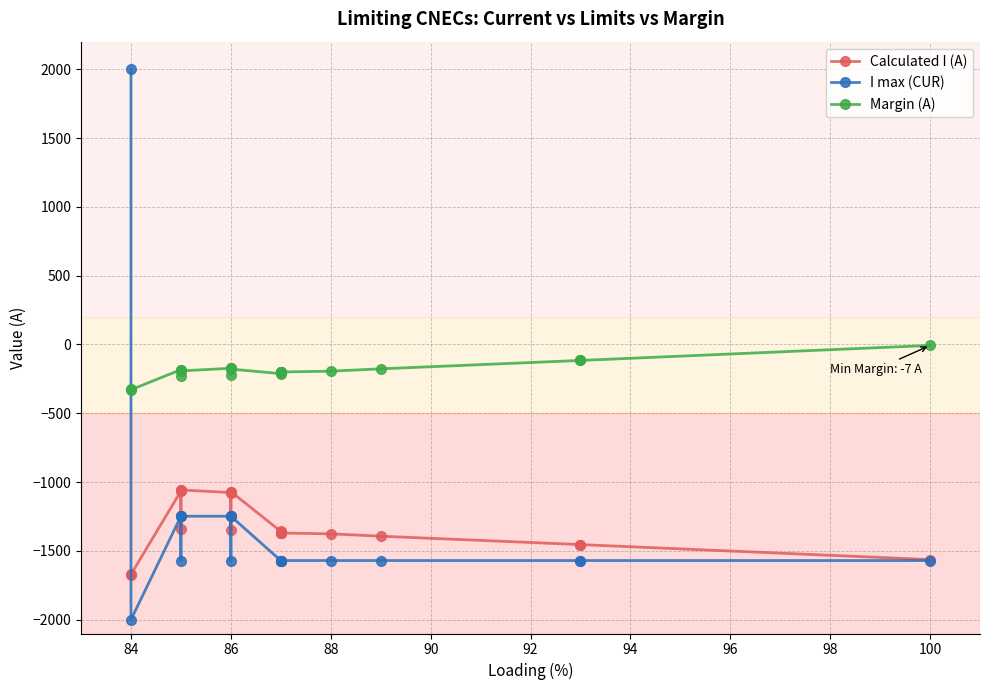

How many interior local valleys does the I max (CUR) series have?

3